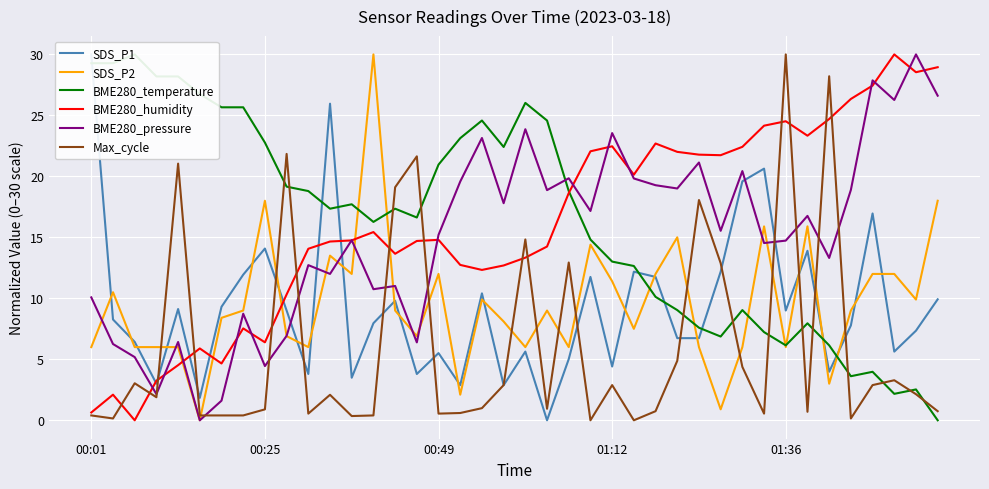

True or false: SDS_P2 and BME280_humidity intersect in this chart.

True